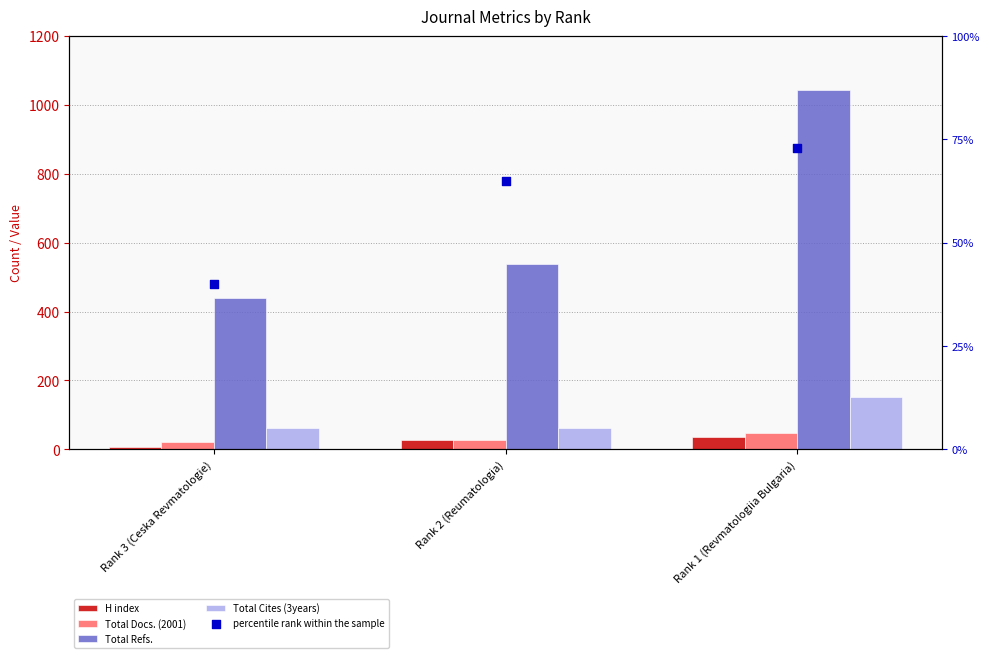

Is the value of percentile rank within the sample at Rank 2 (Reumatologia) greater than the value of Total Docs. (2001) at Rank 3 (Ceska Revmatologie)?

Yes